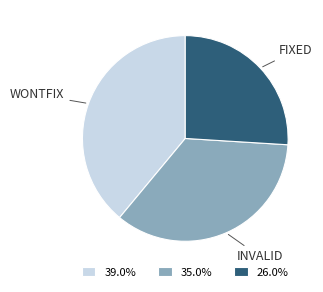

Approximately how many times larger is the value at 39.0% compared to 26.0%?

1.5